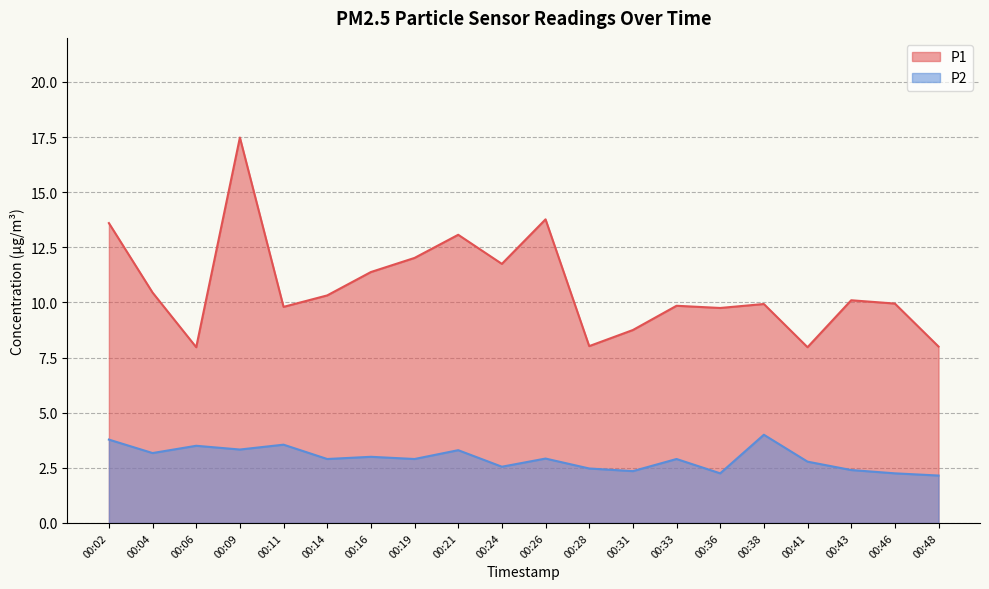

What is the sum of all P1 values?

213.9